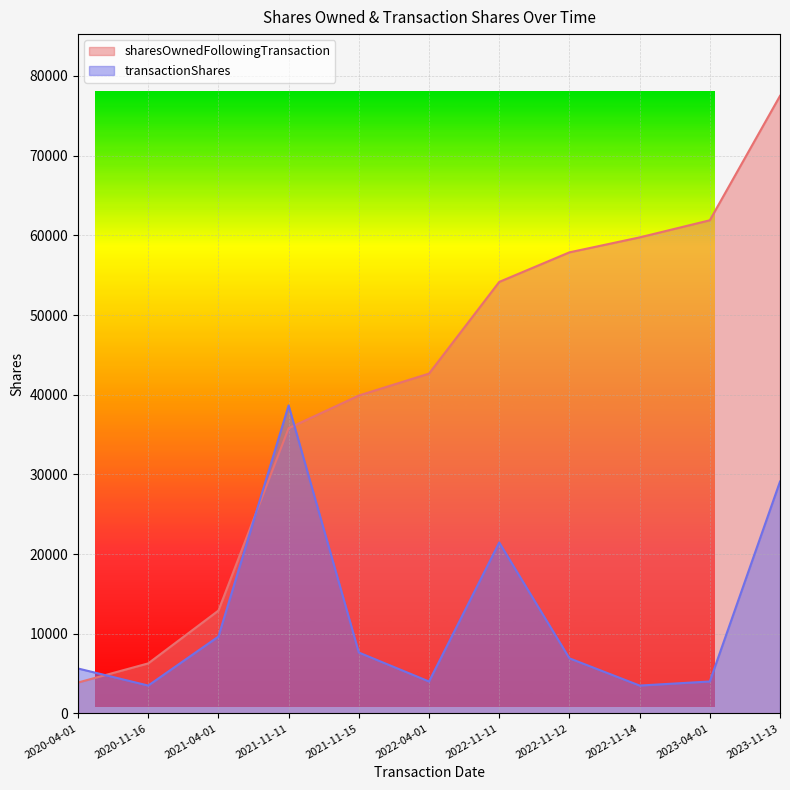

What is the sum of all sharesOwnedFollowingTransaction values?

452581